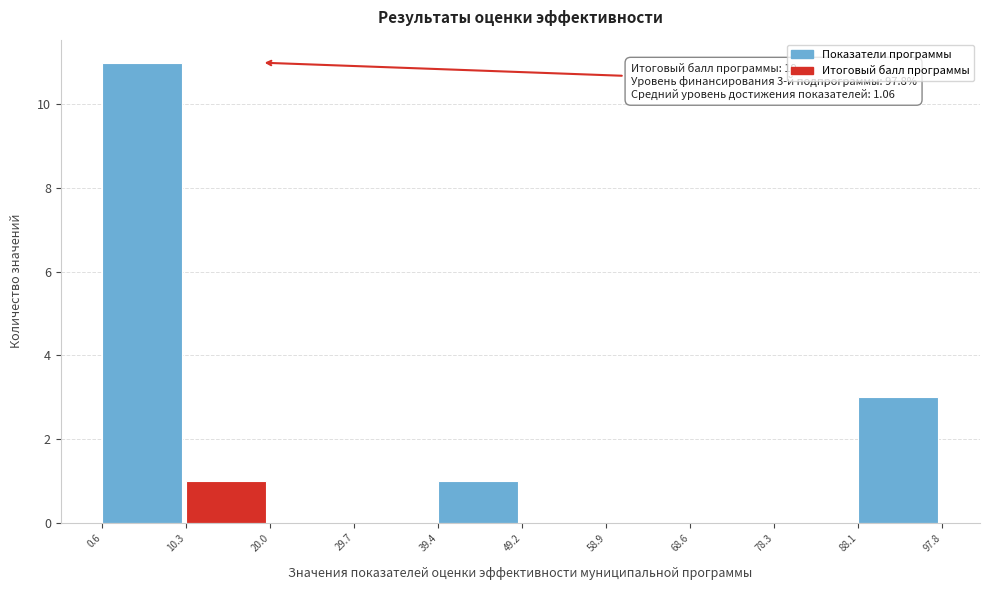

Which range on the x-axis has the tallest bar?

0.6 to 10.3